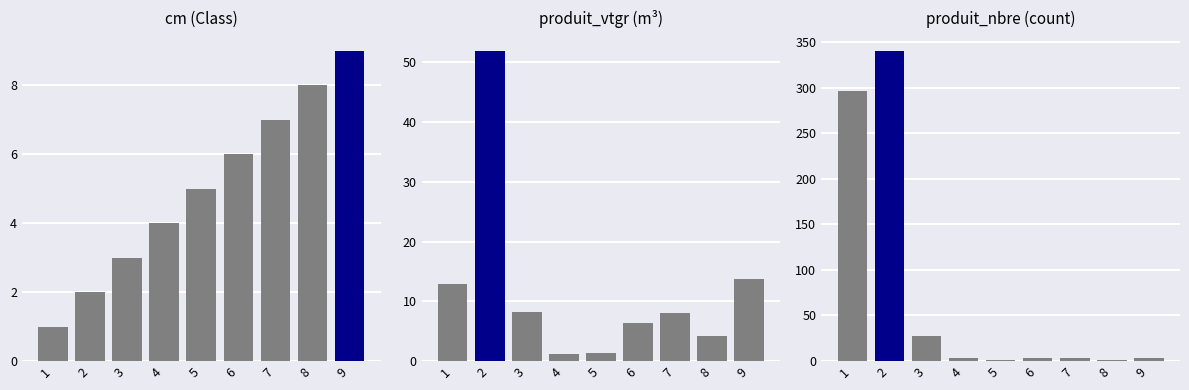

Which has a higher value, 6 or 3?

6